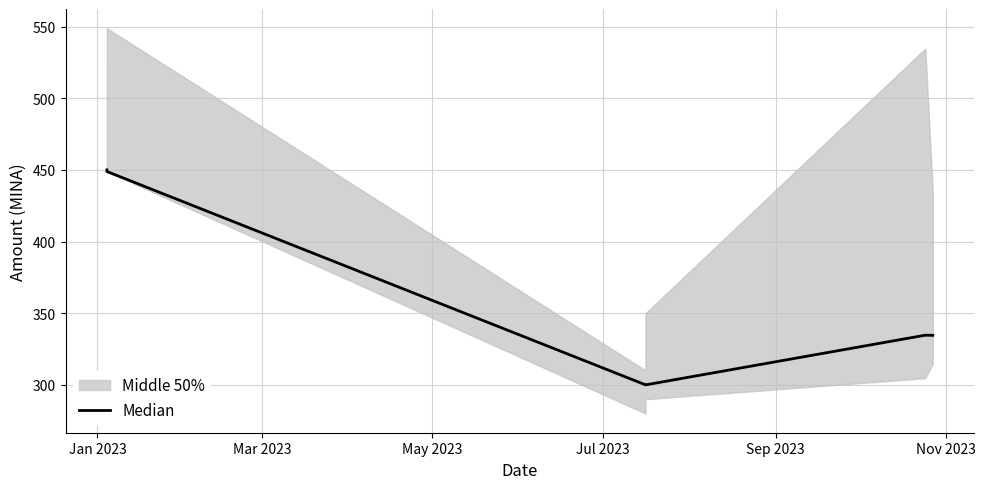

At which category does the data reach its first local valley?

Jul 2023